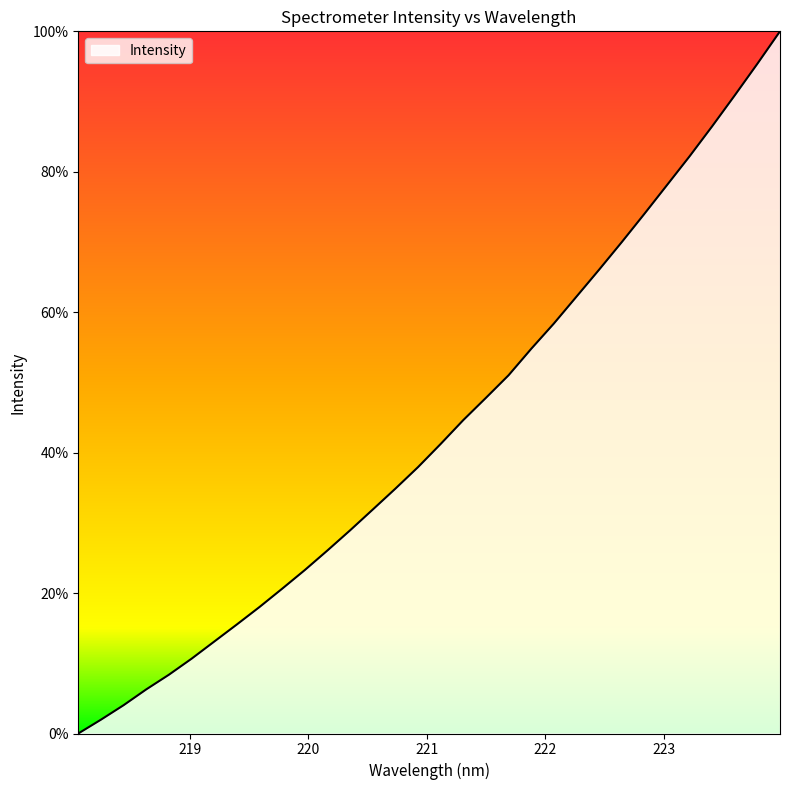

How many categories are shown in the chart?

32